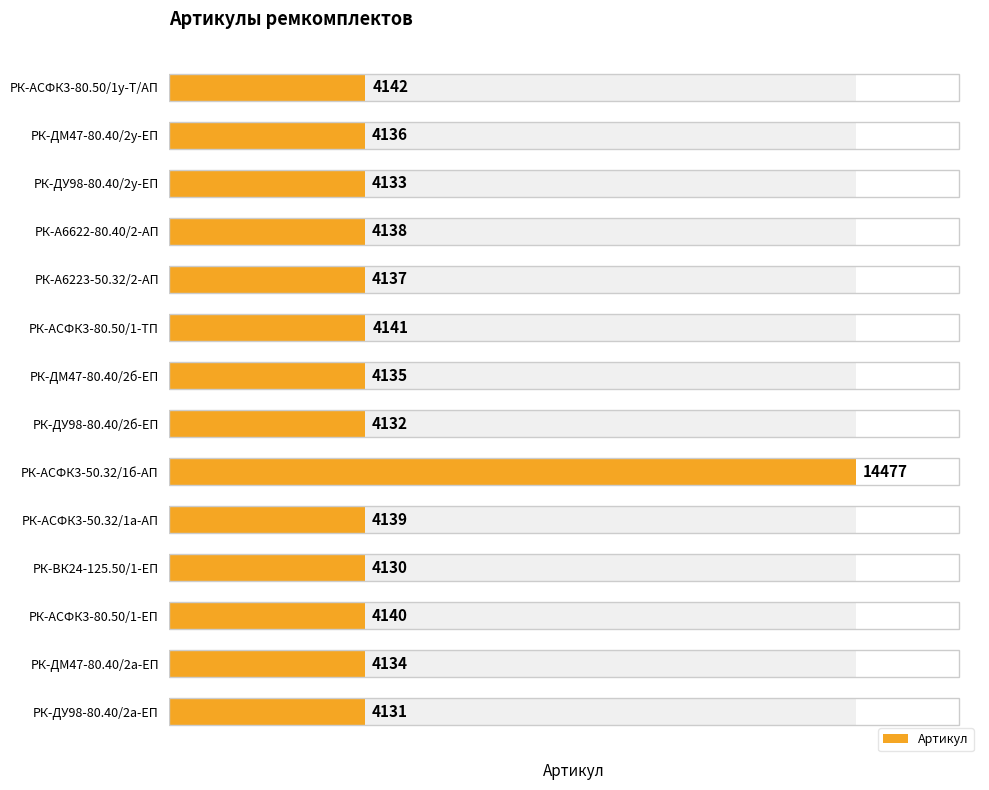

What is the value of the 6th bar from the left?

4141